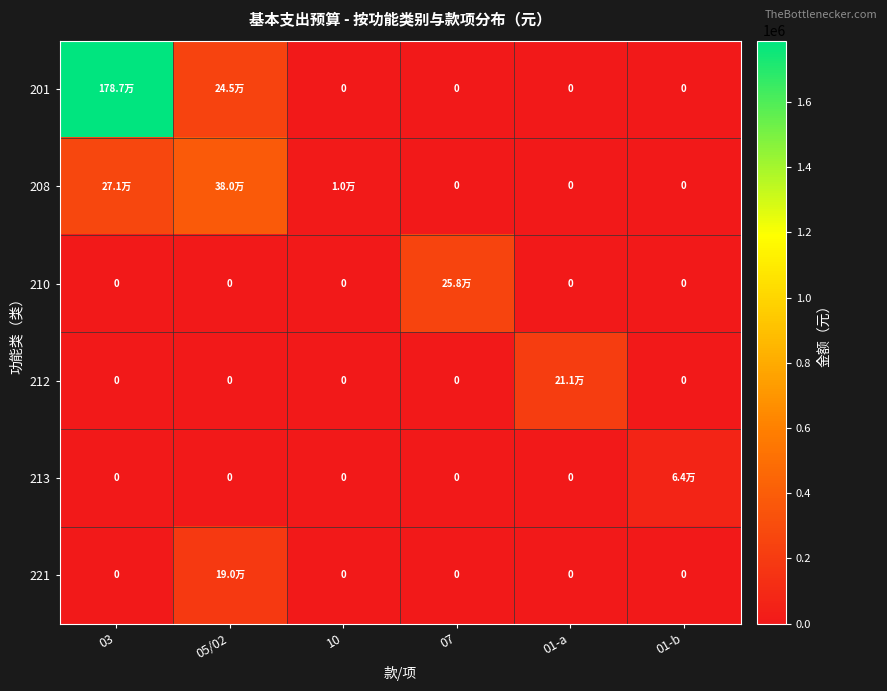

How many values in 210 are above zero?

1